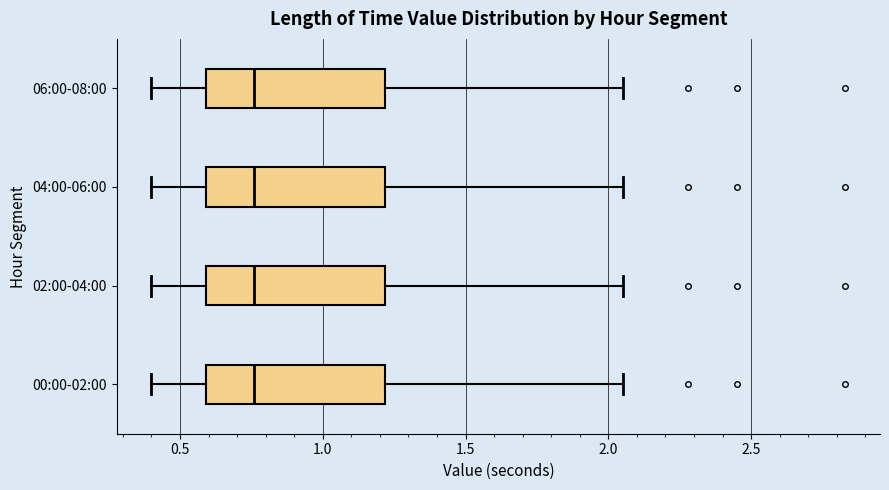

Reading bottom to top, read every box against the x-axis: the position of its median line, the range the box covers, and the ends of its whiskers. The values are not printed on the chart, so give them approximately, as read against the axis.

00:00-02:00: median 0.75, box 0.60 to 1.20, whiskers 0.40 to 2.05
02:00-04:00: median 0.75, box 0.60 to 1.20, whiskers 0.40 to 2.05
04:00-06:00: median 0.75, box 0.60 to 1.20, whiskers 0.40 to 2.05
06:00-08:00: median 0.75, box 0.60 to 1.20, whiskers 0.40 to 2.05